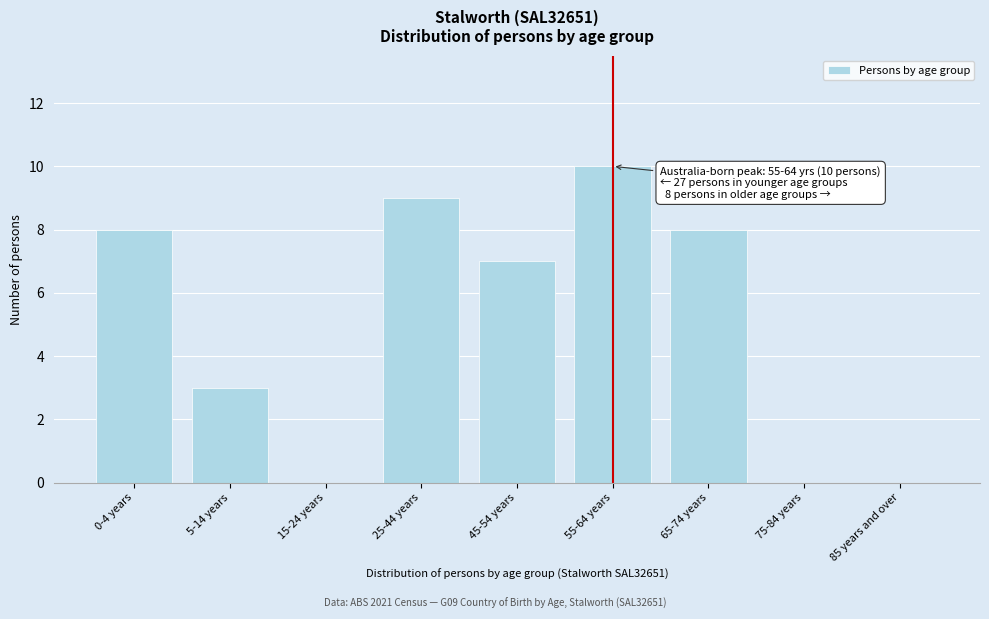

Reading left to right, transcribe all the data shown in this chart.

0-4 years=8	5-14 years=3	15-24 years=0	25-44 years=9	45-54 years=7	55-64 years=10	65-74 years=8	75-84 years=0	85 years and over=0